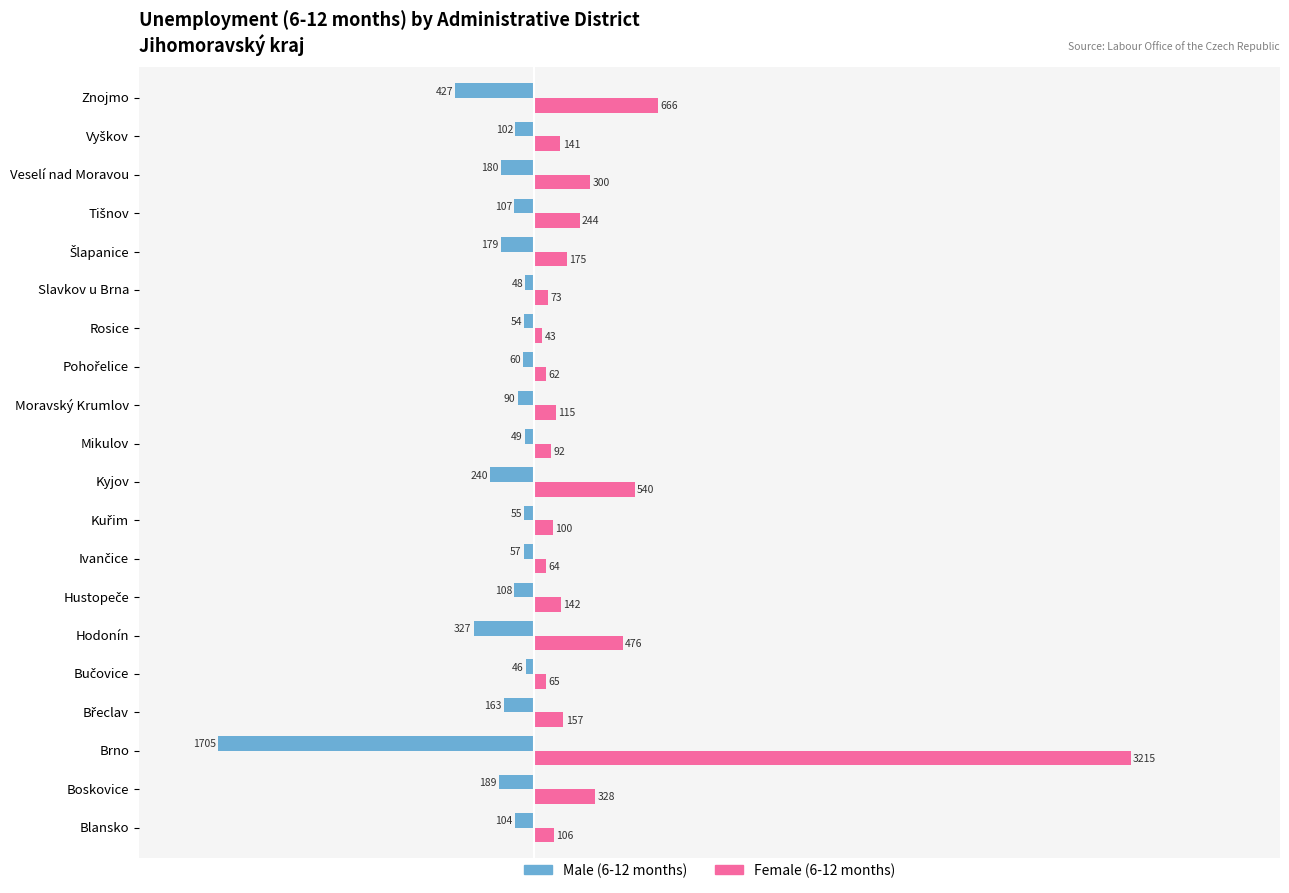

Is it true that Female (6-12 months) equals 92 at Mikulov?

True